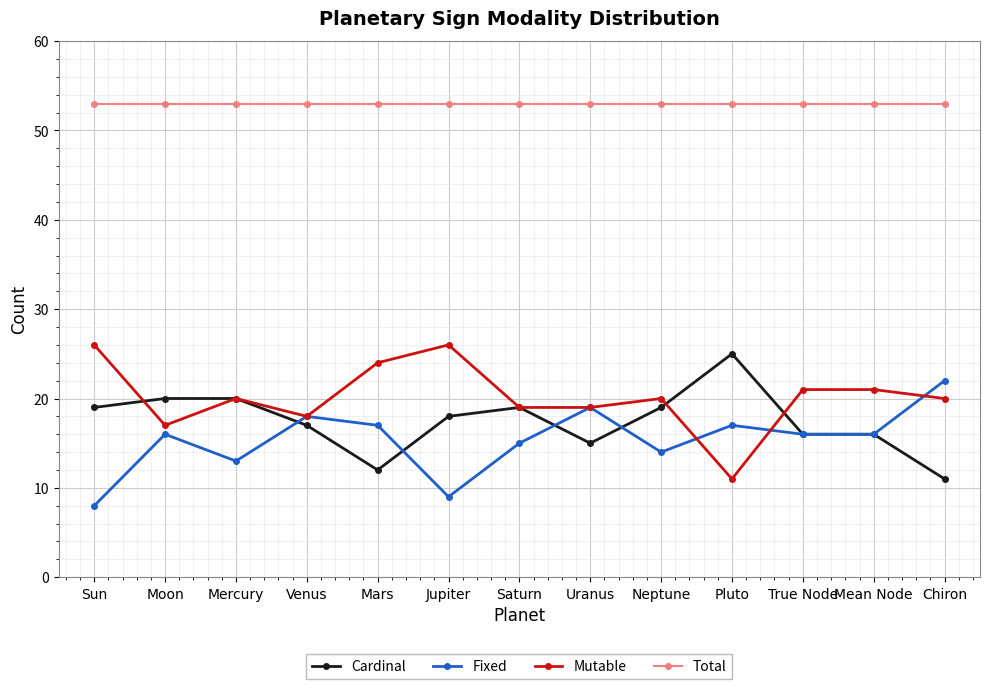

Reading right to left, extract all data points from this chart.

Cardinal: 11	16	16	25	19	15	19	18	12	17	20	20	19
Fixed: 22	16	16	17	14	19	15	9	17	18	13	16	8
Mutable: 20	21	21	11	20	19	19	26	24	18	20	17	26
Total: 53	53	53	53	53	53	53	53	53	53	53	53	53